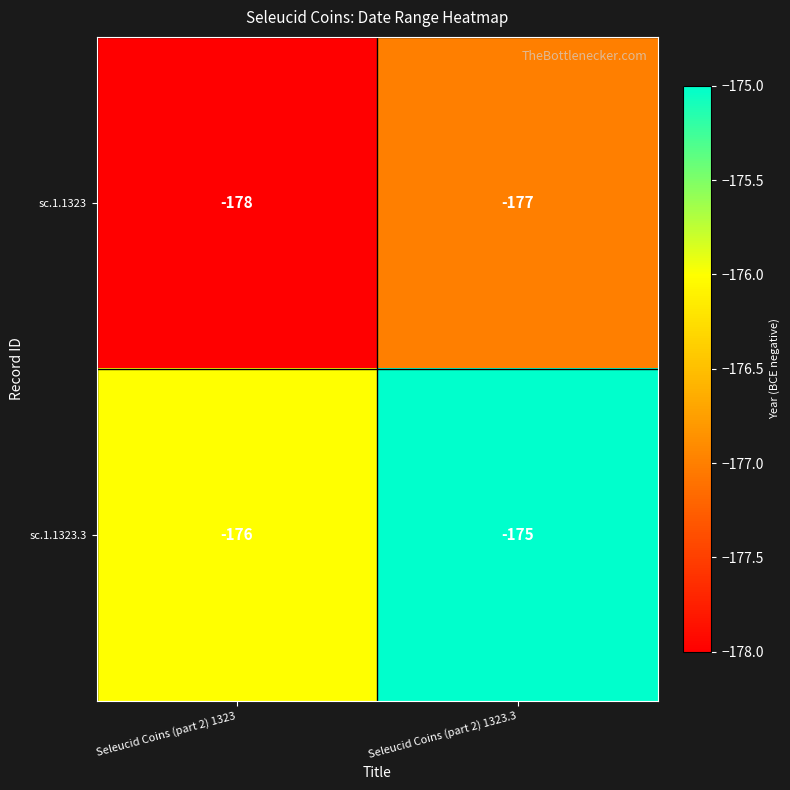

How many data points does each series have?

2